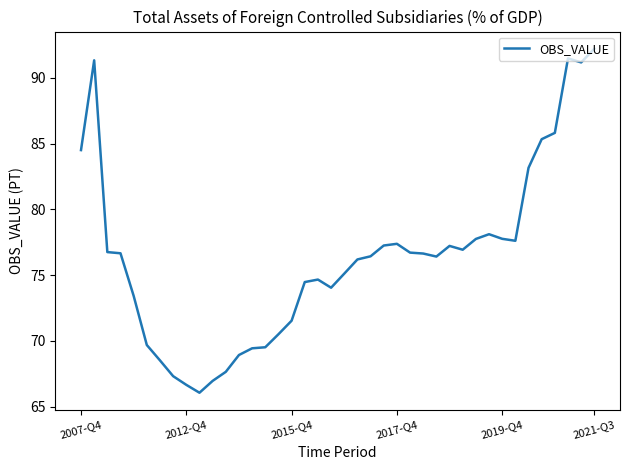

How many lines are shown in the chart?

1